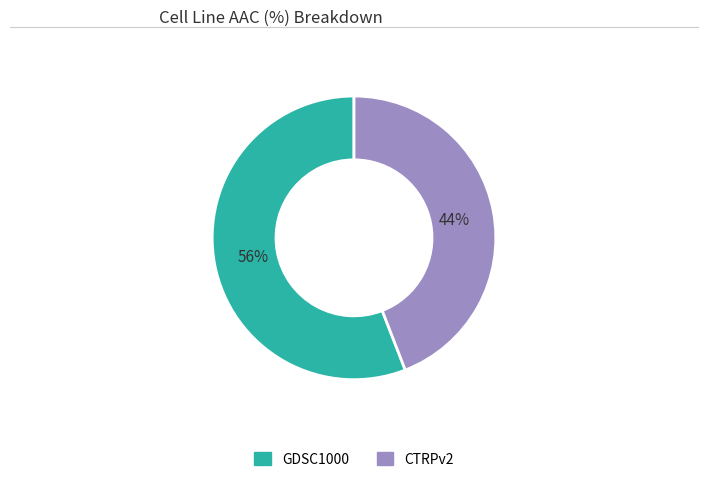

Which slice is the largest?

GDSC1000